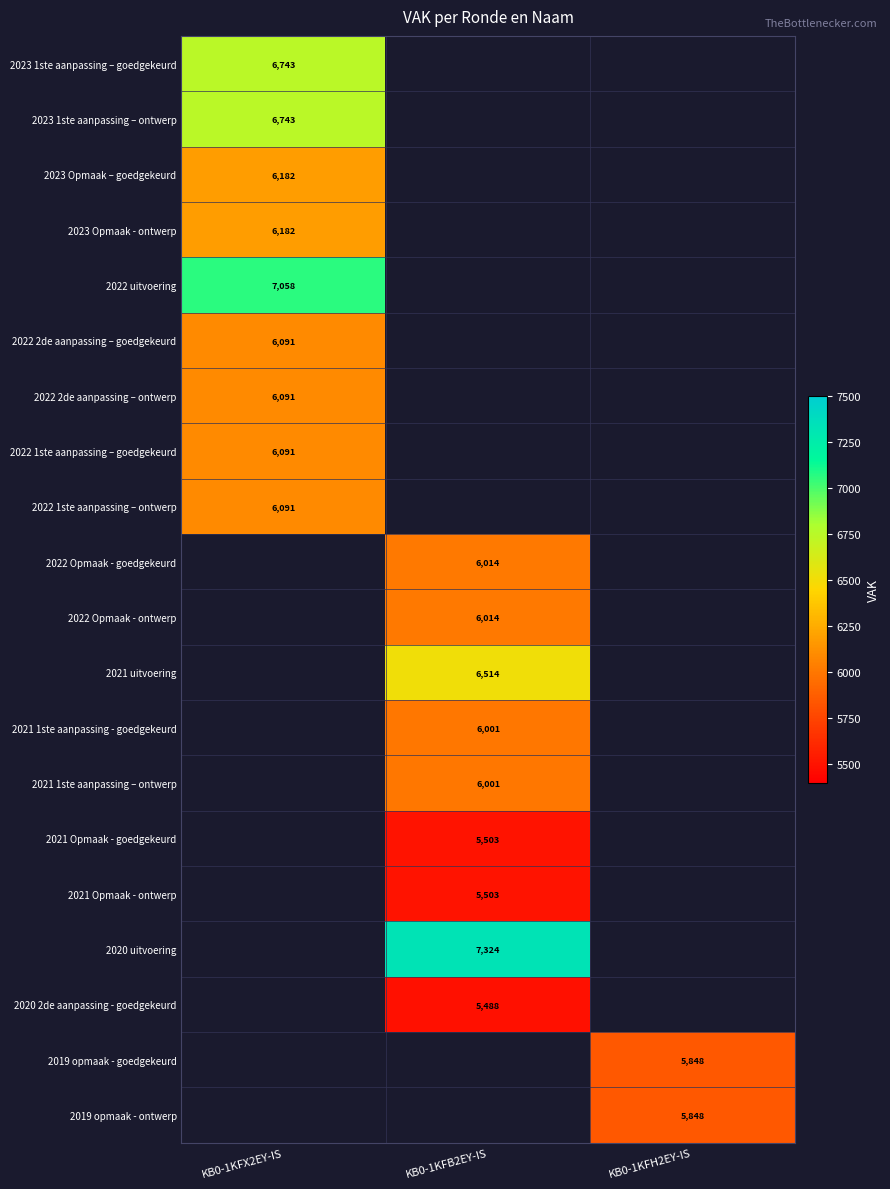

True or false: 2021 Opmaak - ontwerp has a value of 5503 at KB0-1KFB2EY-IS.

True